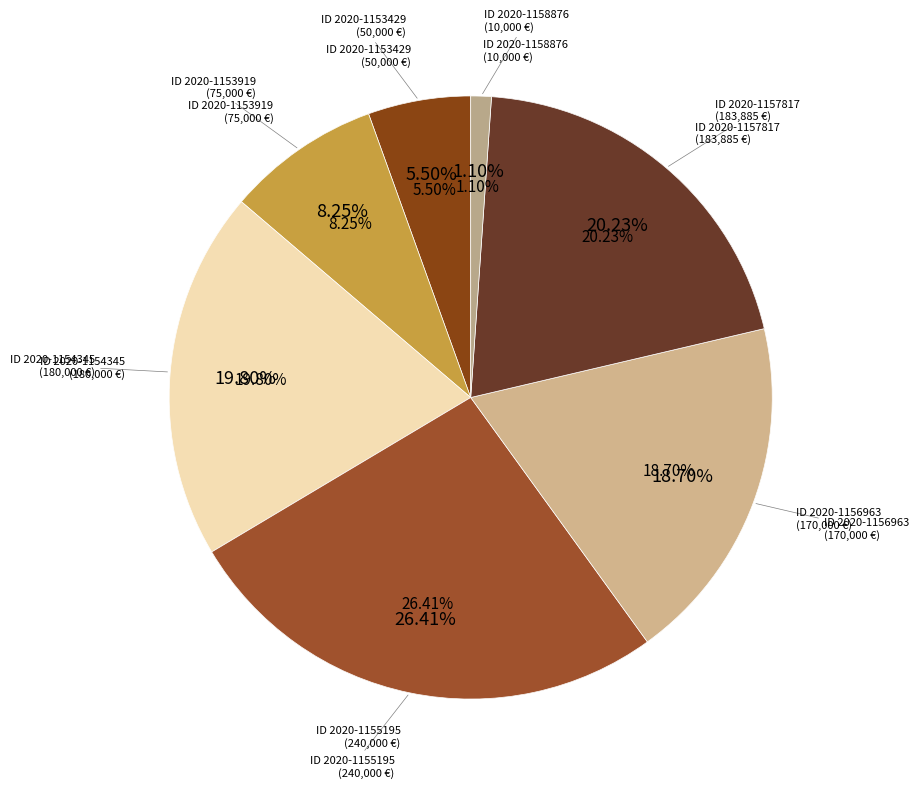

Combined, what portion of the pie is 2020-1153919 and 2020-1158876?

9.4%